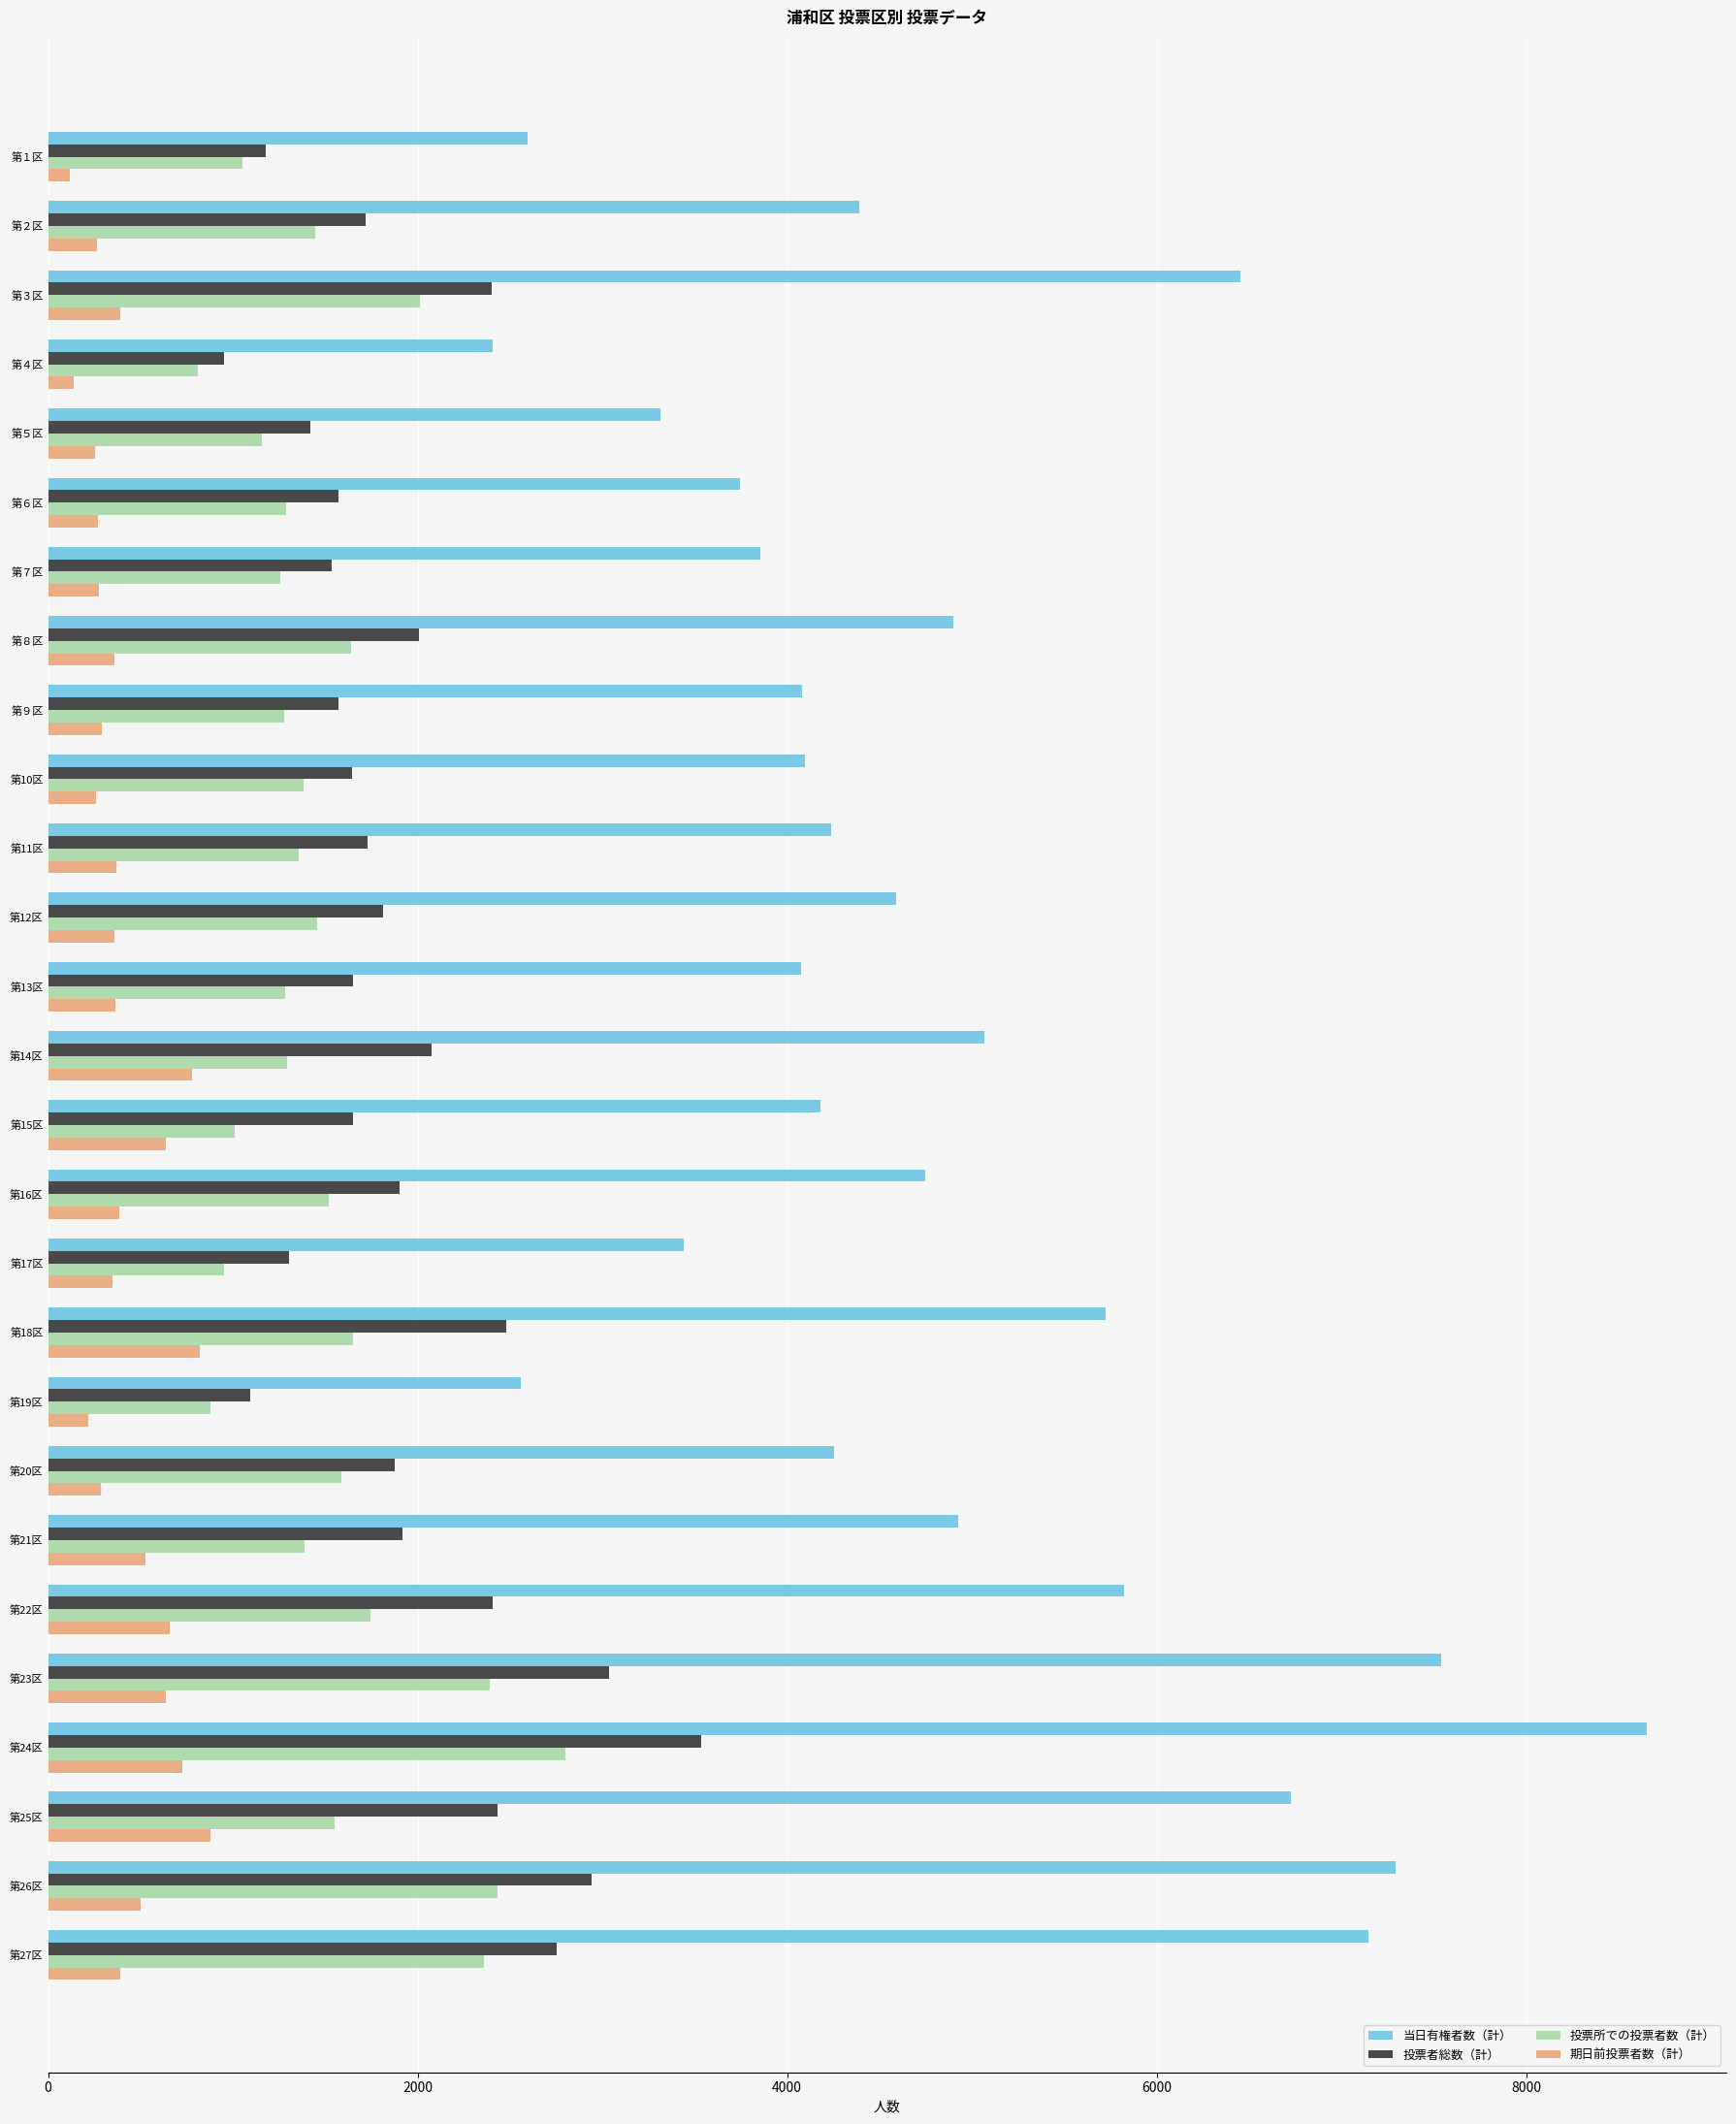

Which series has the largest total across all categories?

当日有権者数（計）